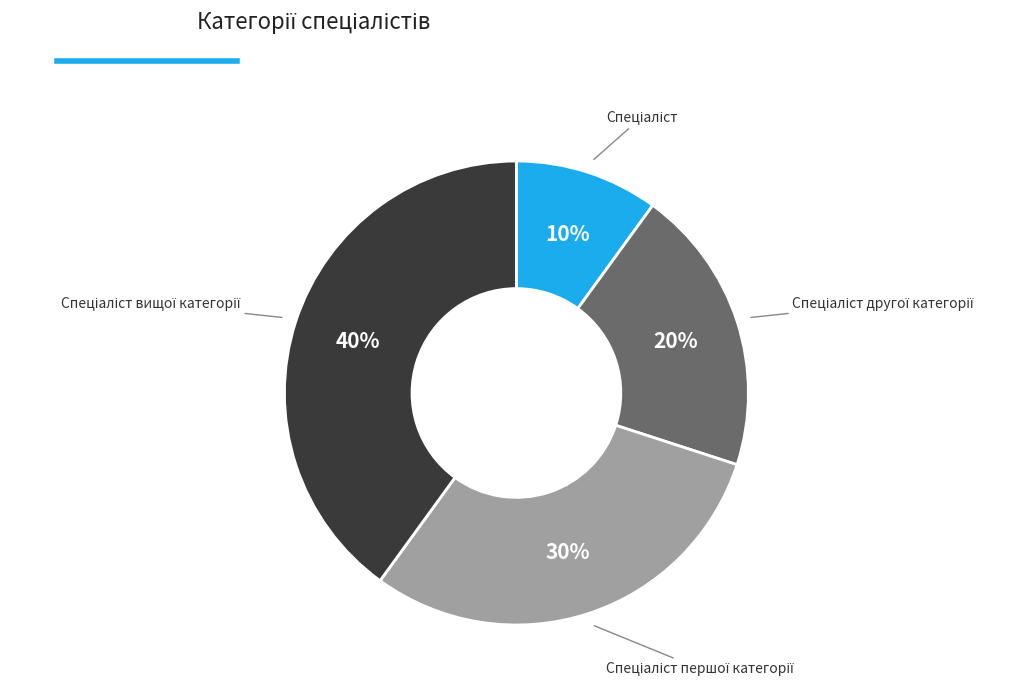

To the nearest percent, what is the average slice percentage?

25%